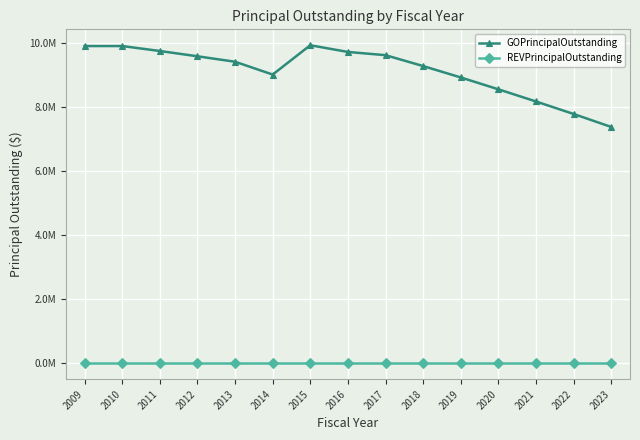

True or false: GOPrincipalOutstanding and REVPrincipalOutstanding cross at least once.

False